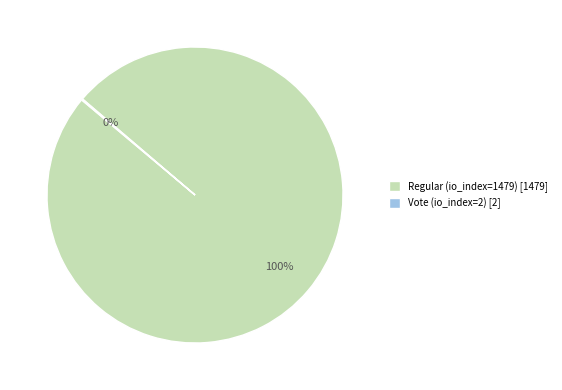

What is the largest slice in the pie chart?

Regular (io_index=1479)